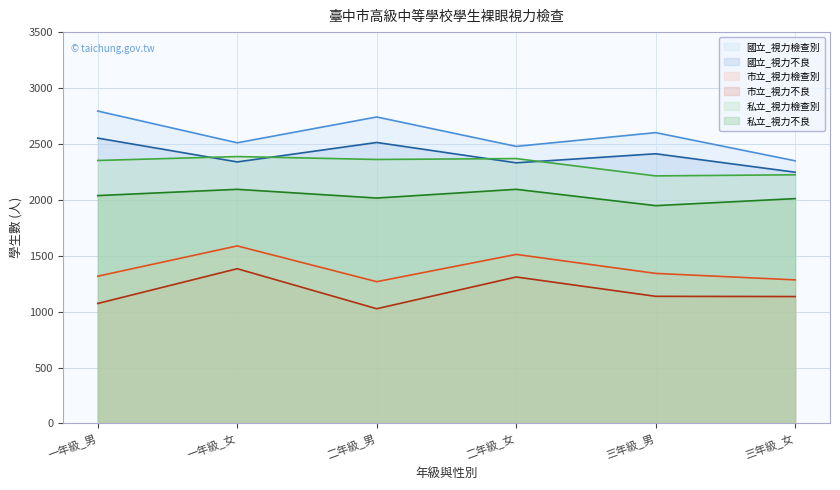

What is the highest value of the 市立_視力檢查別 series?

1588